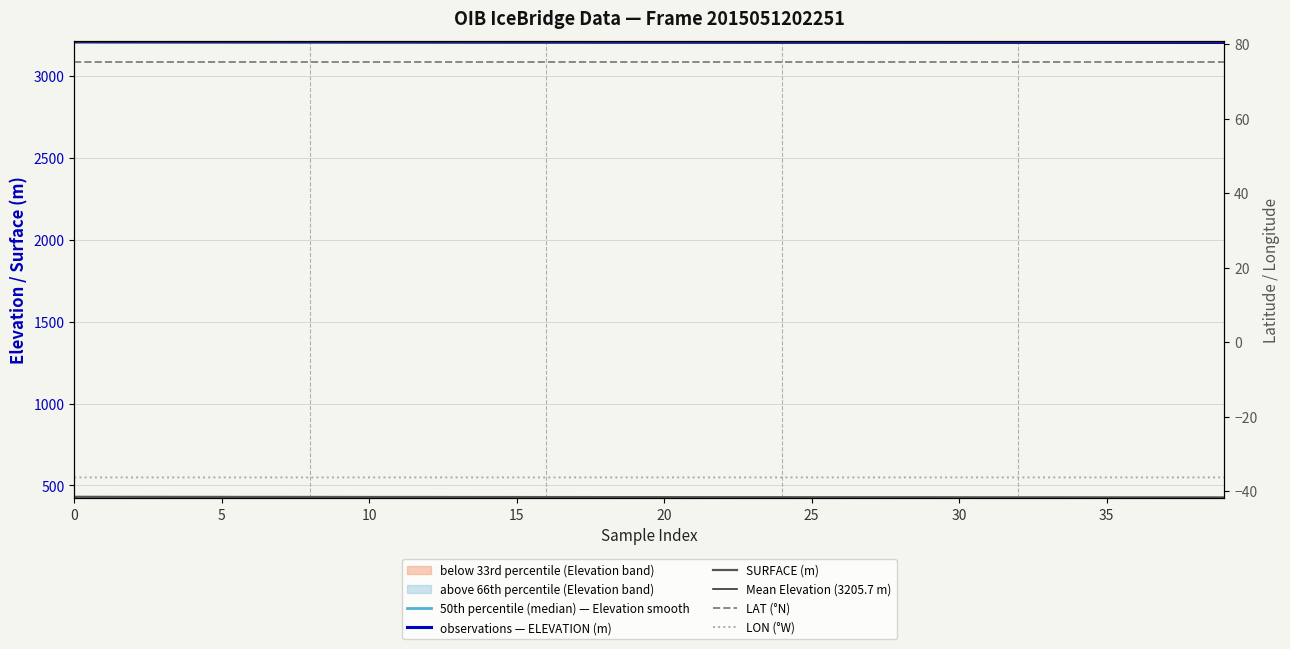

What is the sum of the LON values at 9 and 15?

-72.7